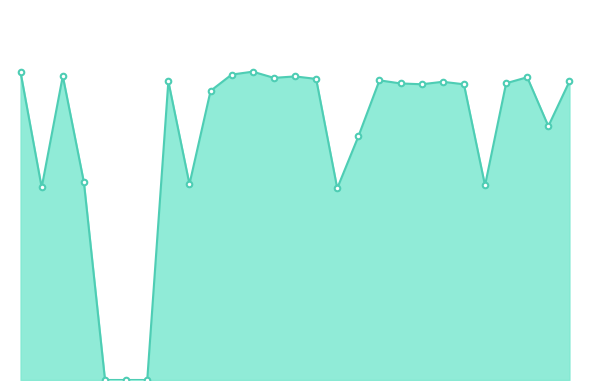

Where is the data nearest to the value 7?

16